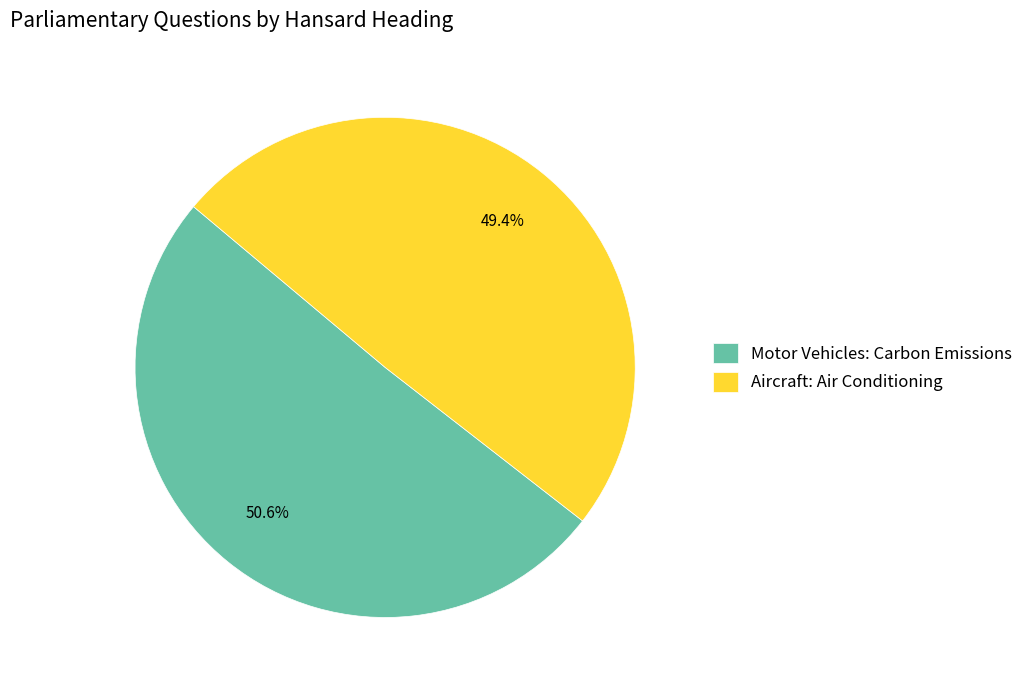

Between Motor Vehicles: Carbon Emissions and Aircraft: Air Conditioning, which is larger?

Motor Vehicles: Carbon Emissions